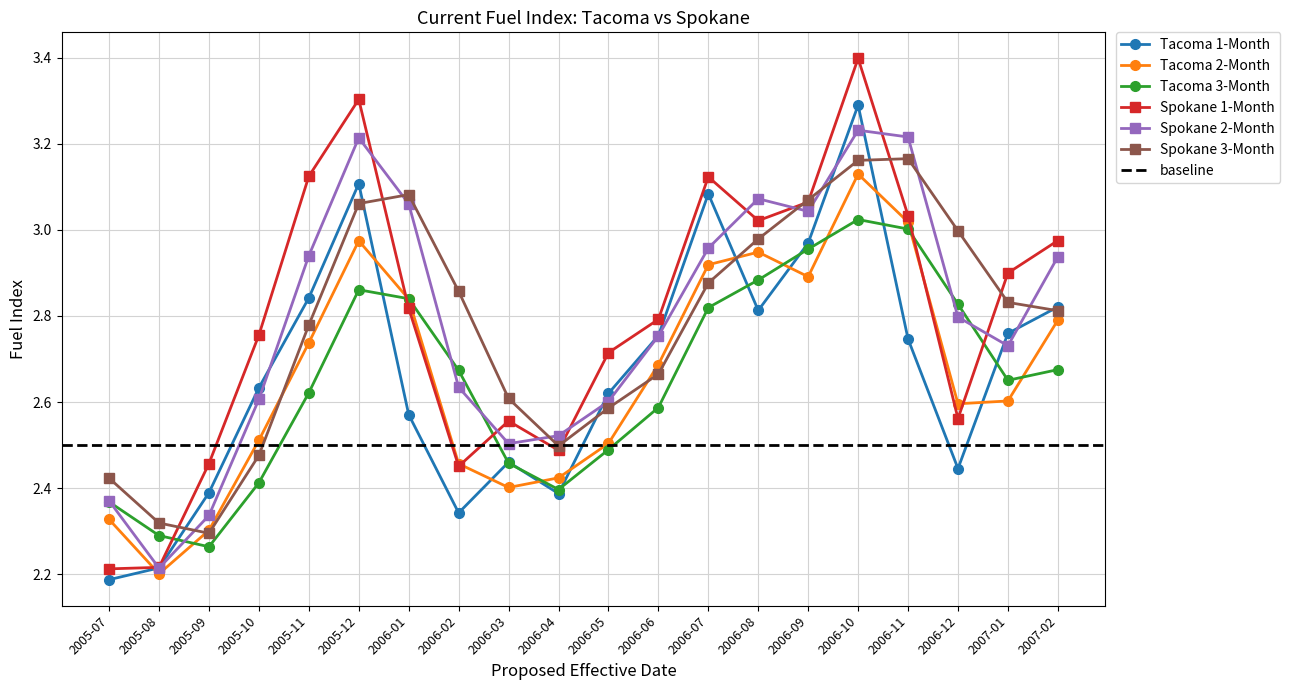

Reading left to right, what are all the values shown in this chart?

Tacoma 1-Month: 2005-07=2.2	2005-08=2.2	2005-09=2.4	2005-10=2.6	2005-11=2.8	2005-12=3.1	2006-01=2.6	2006-02=2.3	2006-03=2.5	2006-04=2.4	2006-05=2.6	2006-06=2.8	2006-07=3.1	2006-08=2.8	2006-09=3.0	2006-10=3.3	2006-11=2.7	2006-12=2.4	2007-01=2.8	2007-02=2.8
Tacoma 2-Month: 2005-07=2.3	2005-08=2.2	2005-09=2.3	2005-10=2.5	2005-11=2.7	2005-12=3.0	2006-01=2.8	2006-02=2.5	2006-03=2.4	2006-04=2.4	2006-05=2.5	2006-06=2.7	2006-07=2.9	2006-08=2.9	2006-09=2.9	2006-10=3.1	2006-11=3.0	2006-12=2.6	2007-01=2.6	2007-02=2.8
Tacoma 3-Month: 2005-07=2.4	2005-08=2.3	2005-09=2.3	2005-10=2.4	2005-11=2.6	2005-12=2.9	2006-01=2.8	2006-02=2.7	2006-03=2.5	2006-04=2.4	2006-05=2.5	2006-06=2.6	2006-07=2.8	2006-08=2.9	2006-09=3.0	2006-10=3.0	2006-11=3.0	2006-12=2.8	2007-01=2.7	2007-02=2.7
Spokane 1-Month: 2005-07=2.2	2005-08=2.2	2005-09=2.5	2005-10=2.8	2005-11=3.1	2005-12=3.3	2006-01=2.8	2006-02=2.5	2006-03=2.6	2006-04=2.5	2006-05=2.7	2006-06=2.8	2006-07=3.1	2006-08=3.0	2006-09=3.1	2006-10=3.4	2006-11=3.0	2006-12=2.6	2007-01=2.9	2007-02=3.0
Spokane 2-Month: 2005-07=2.4	2005-08=2.2	2005-09=2.3	2005-10=2.6	2005-11=2.9	2005-12=3.2	2006-01=3.1	2006-02=2.6	2006-03=2.5	2006-04=2.5	2006-05=2.6	2006-06=2.8	2006-07=3.0	2006-08=3.1	2006-09=3.0	2006-10=3.2	2006-11=3.2	2006-12=2.8	2007-01=2.7	2007-02=2.9
Spokane 3-Month: 2005-07=2.4	2005-08=2.3	2005-09=2.3	2005-10=2.5	2005-11=2.8	2005-12=3.1	2006-01=3.1	2006-02=2.9	2006-03=2.6	2006-04=2.5	2006-05=2.6	2006-06=2.7	2006-07=2.9	2006-08=3.0	2006-09=3.1	2006-10=3.2	2006-11=3.2	2006-12=3.0	2007-01=2.8	2007-02=2.8